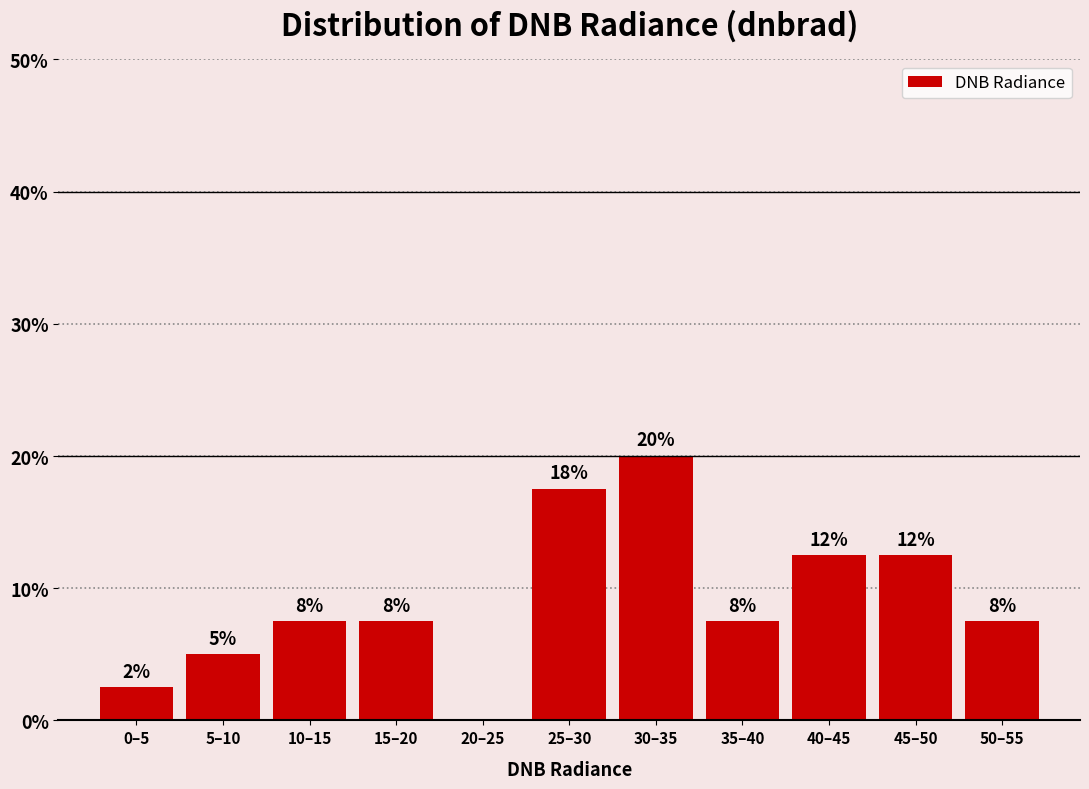

Are the bars horizontal?

No